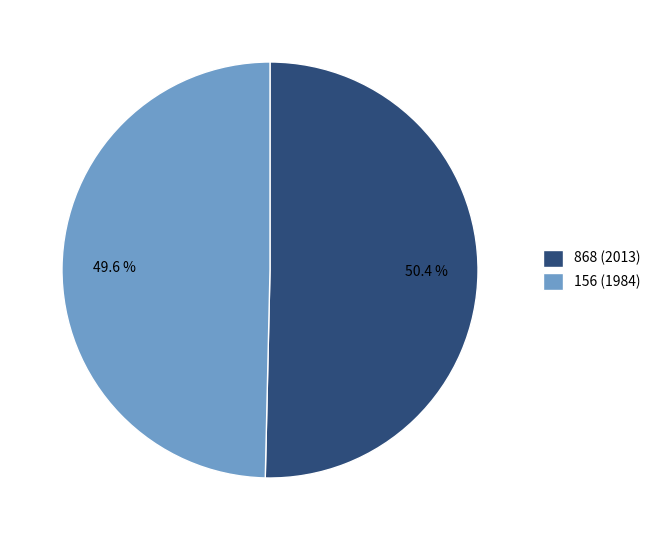

What is the smallest slice in the pie chart?

156 (1984)